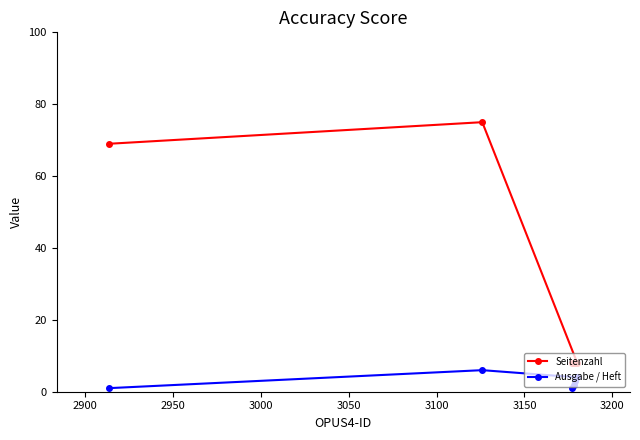

What is the maximum value shown in the chart?

75